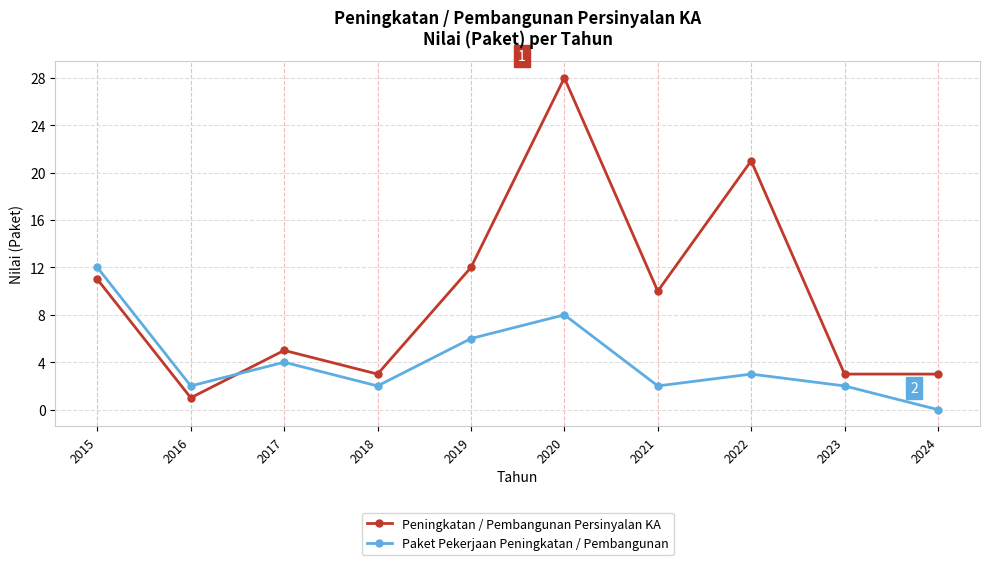

How many values in Paket Pekerjaan Peningkatan / Pembangunan are above zero?

9